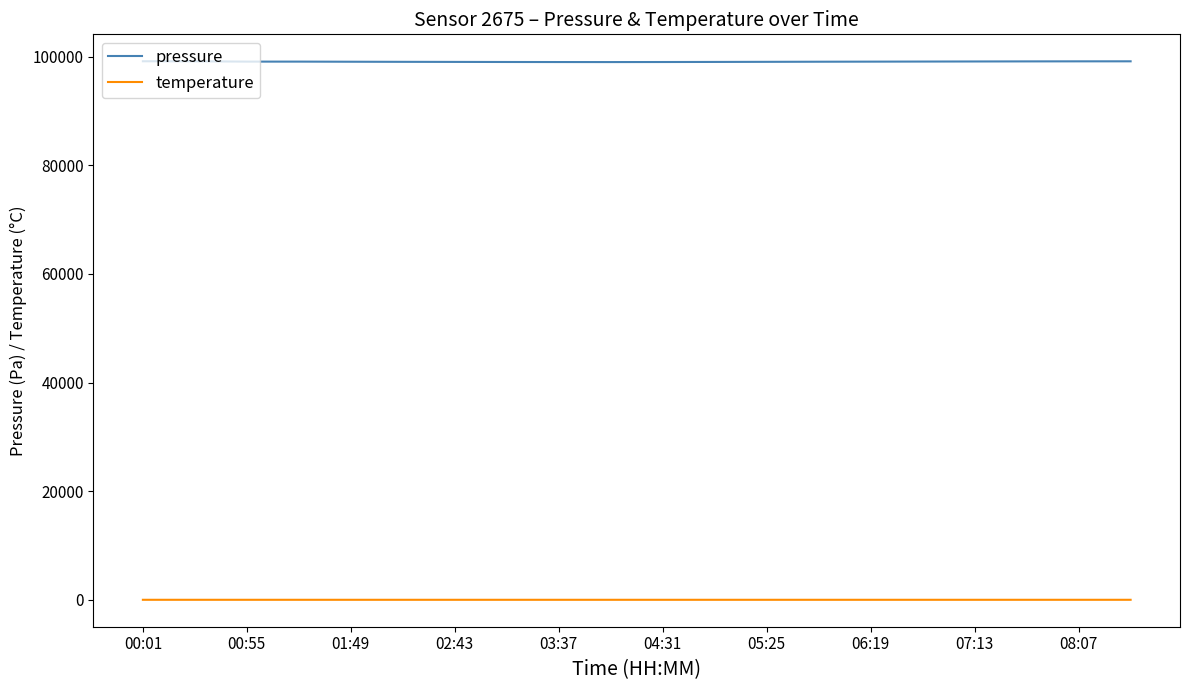

What is the average value of the temperature series?

10.9